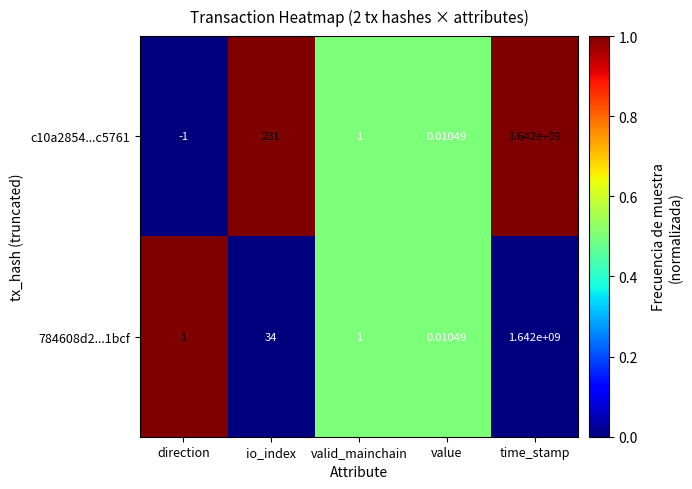

At which label is 784608d2...1bcf closest to 821000000?

io_index